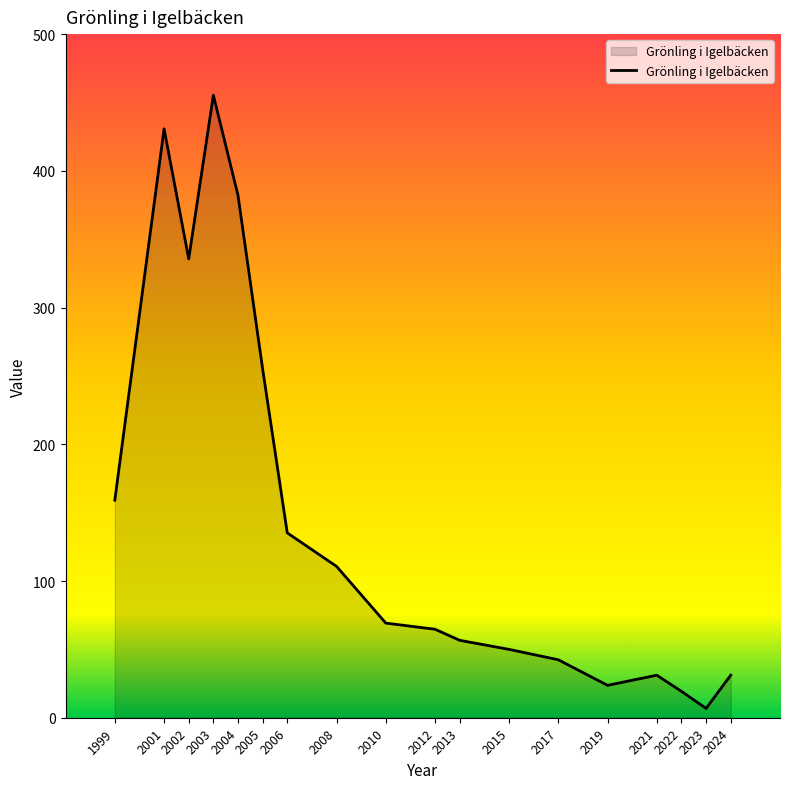

Is it true that the value at 2003 is 190.7?

False